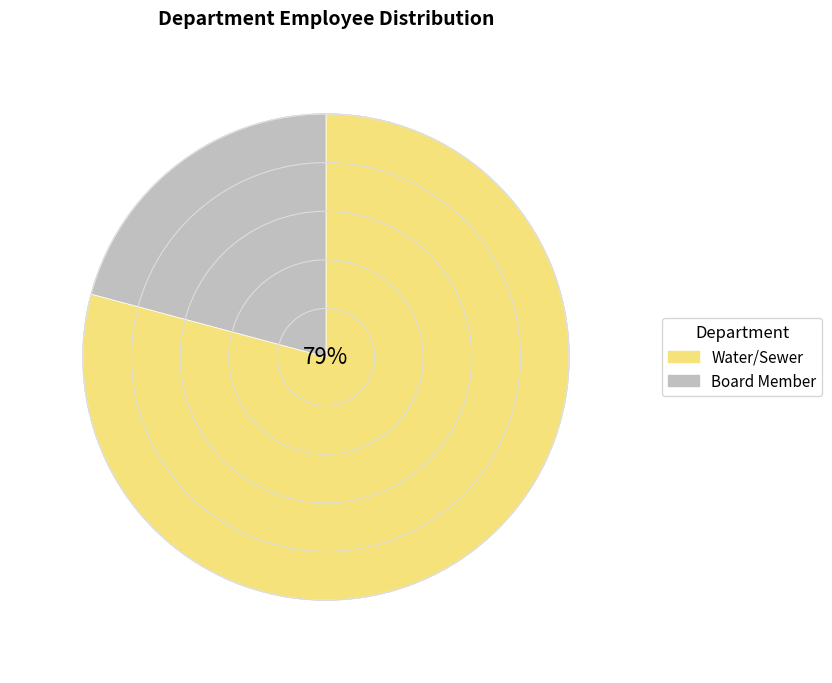

Rank the categories by value from lowest to highest.

Board Member, Water/Sewer